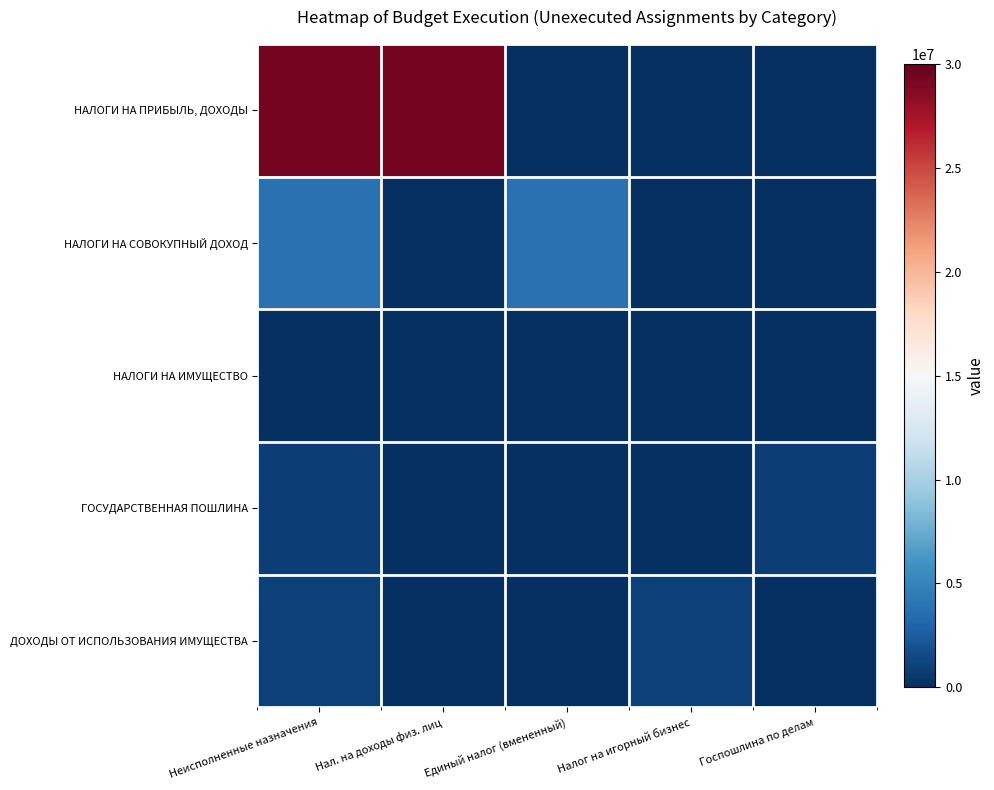

At Госпошлина по делам, list the series in order from largest to smallest.

ГОСУДАРСТВЕННАЯ ПОШЛИНА, НАЛОГИ НА ПРИБЫЛЬ, ДОХОДЫ, НАЛОГИ НА СОВОКУПНЫЙ ДОХОД, НАЛОГИ НА ИМУЩЕСТВО, ДОХОДЫ ОТ ИСПОЛЬЗОВАНИЯ ИМУЩЕСТВА